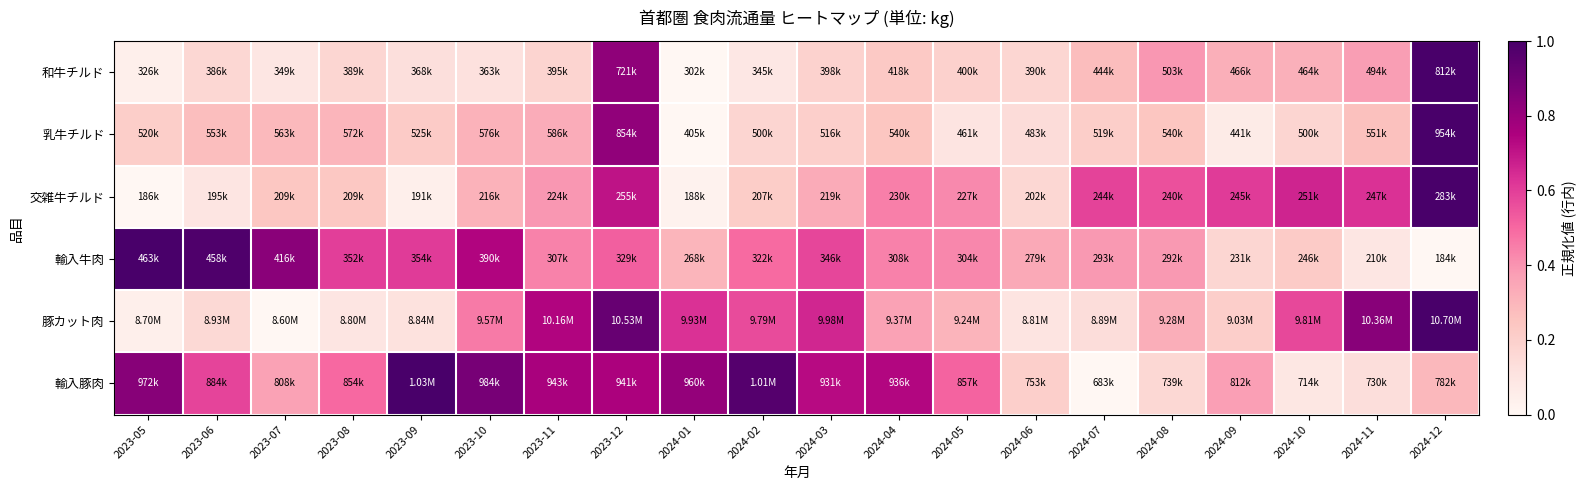

At 2024-05, list the series in order from largest to smallest.

輸入豚肉, 輸入牛肉, 交雑牛チルド, 豚カット肉, 和牛チルド, 乳牛チルド